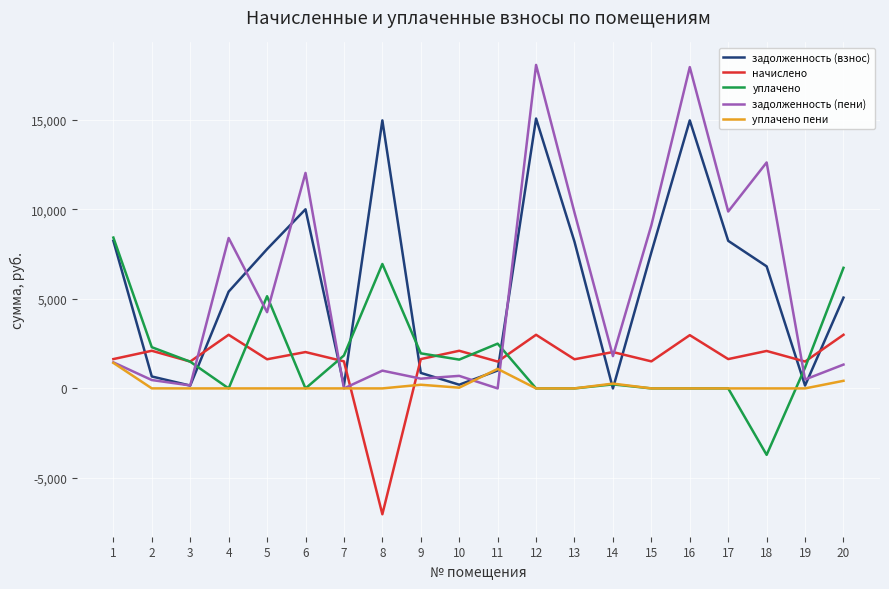

At how many categories does at least one series exceed 9578?

7